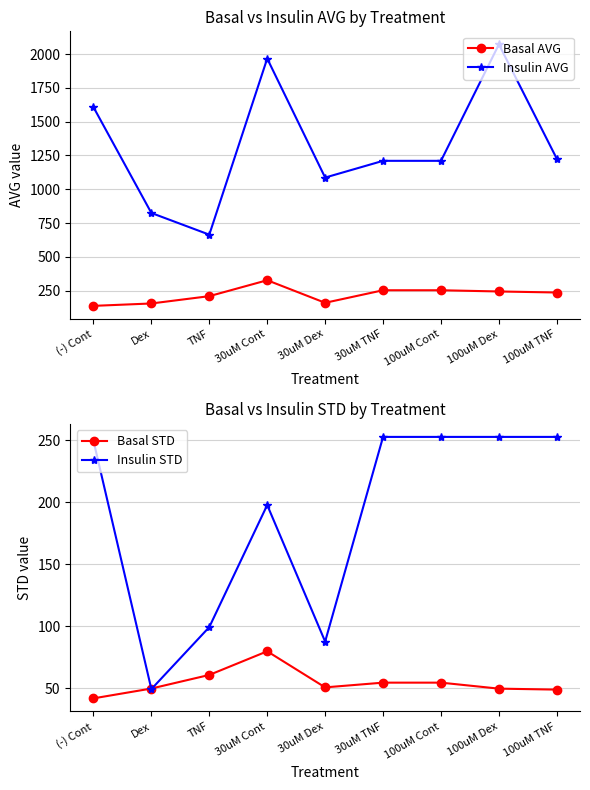

What is the total value across all series at 100uM TNF?

1762.4